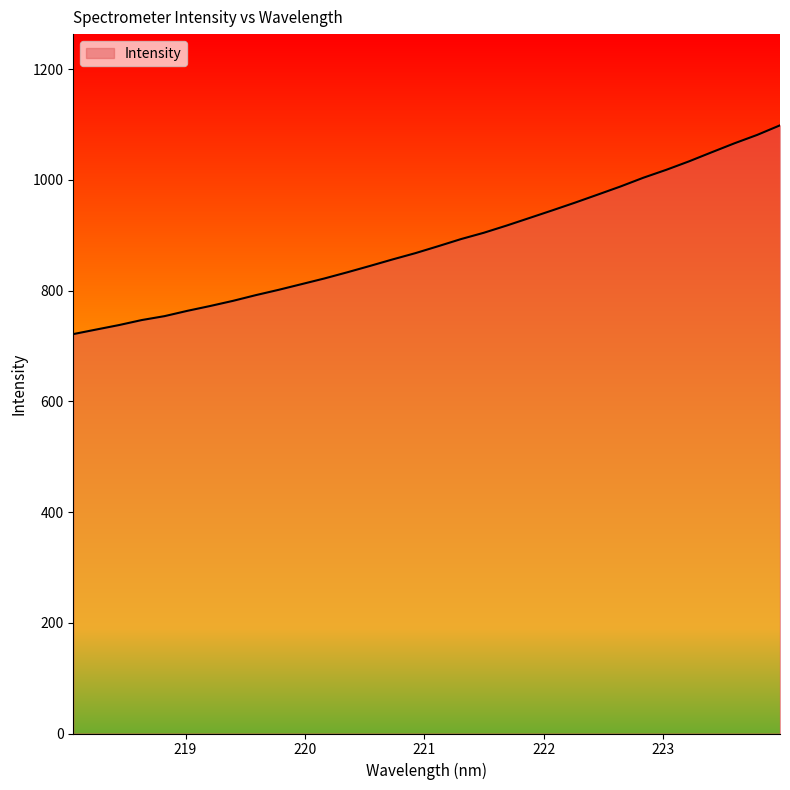

What is the maximum value shown in the chart?

1098.6